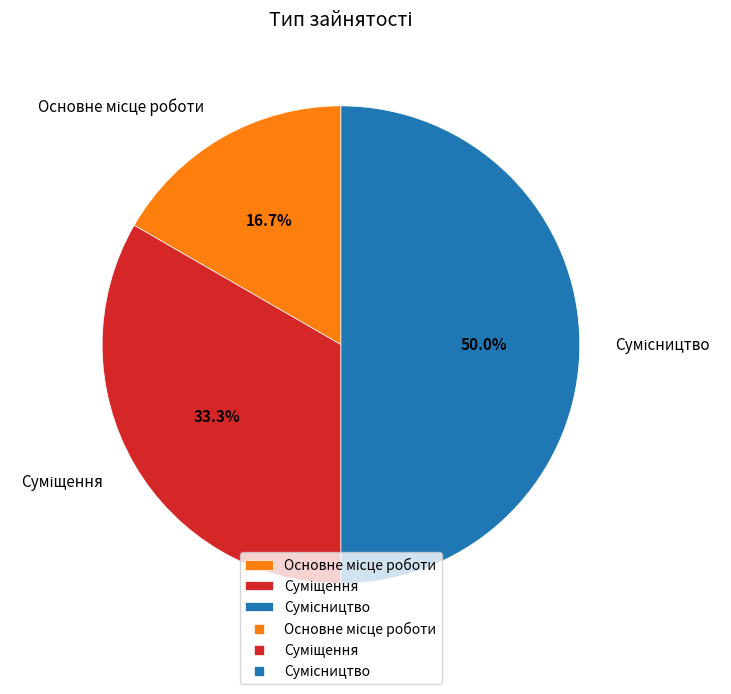

Between Сумісництво and Основне місце роботи, which is larger?

Сумісництво